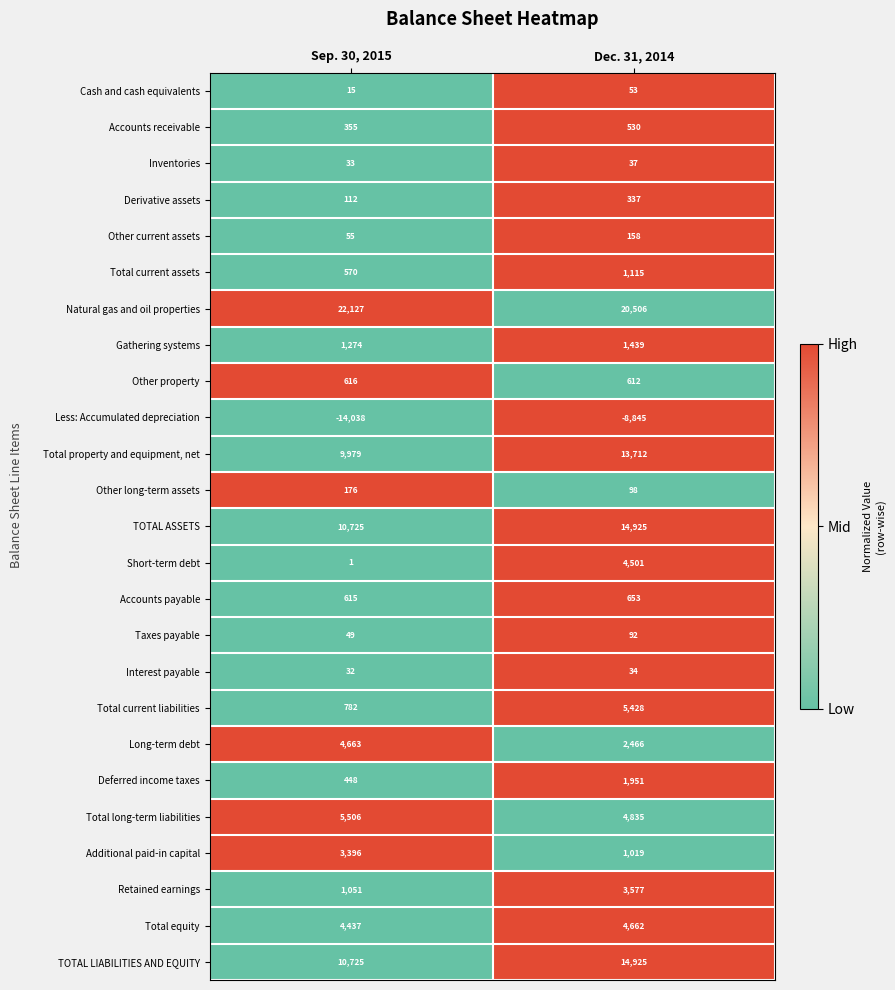

Read the Total current liabilities value at Dec. 31, 2014.

5428